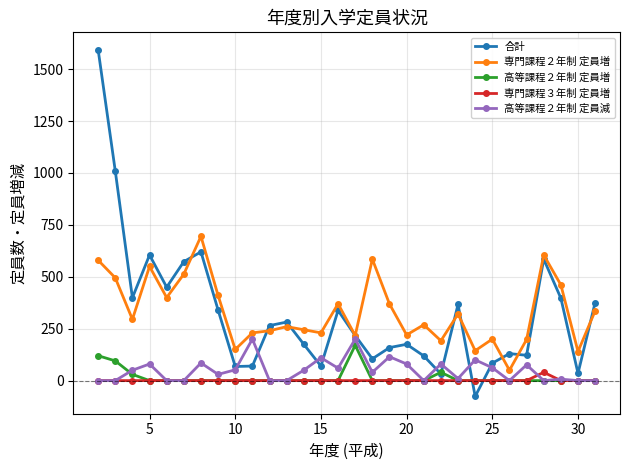

Which series has the largest range (max minus min)?

合計